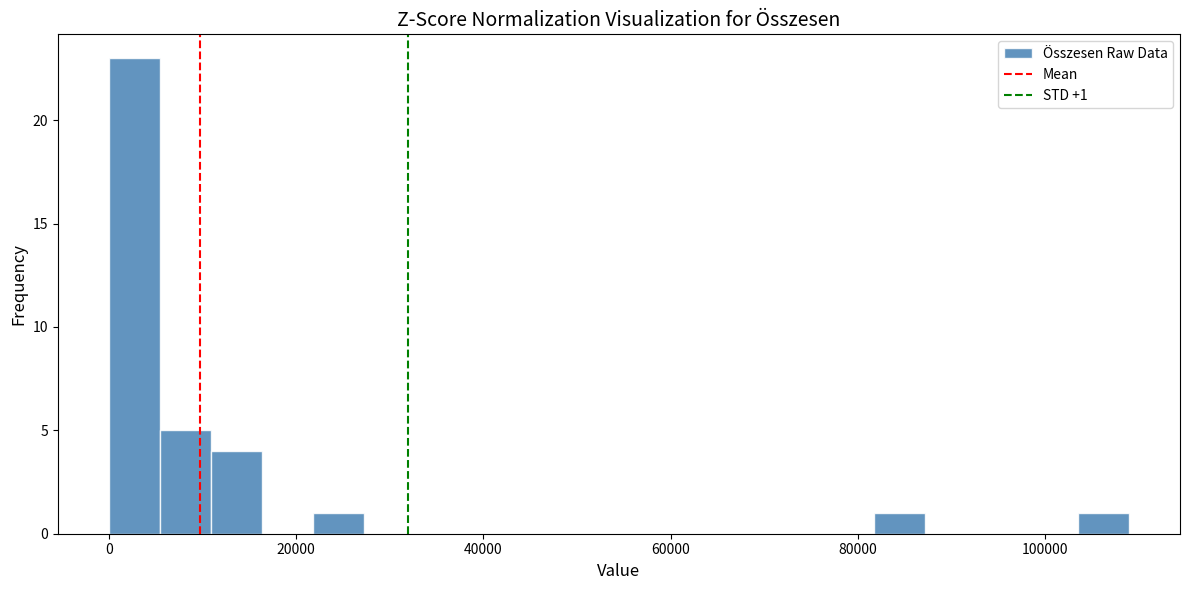

Read against the x-axis, roughly where is the centre of the tallest bar?

2000